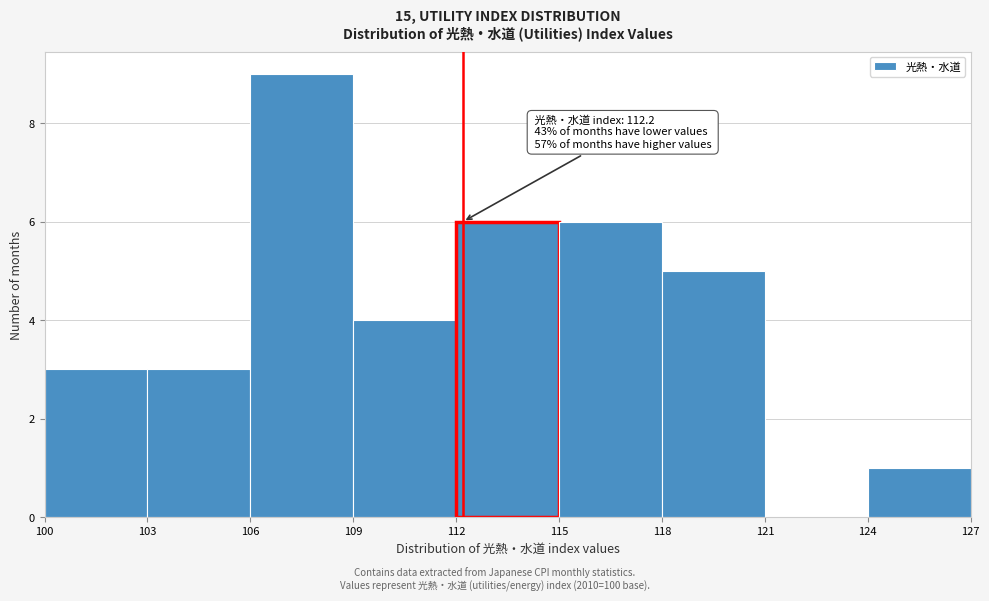

Which range on the x-axis has the tallest bar?

106 to 109